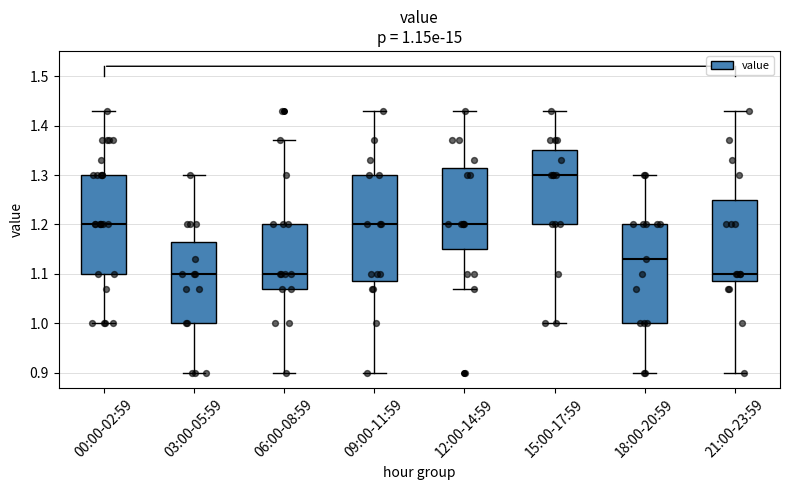

Comparing the boxes themselves (not the whiskers), which one is the tallest?

09:00-11:59